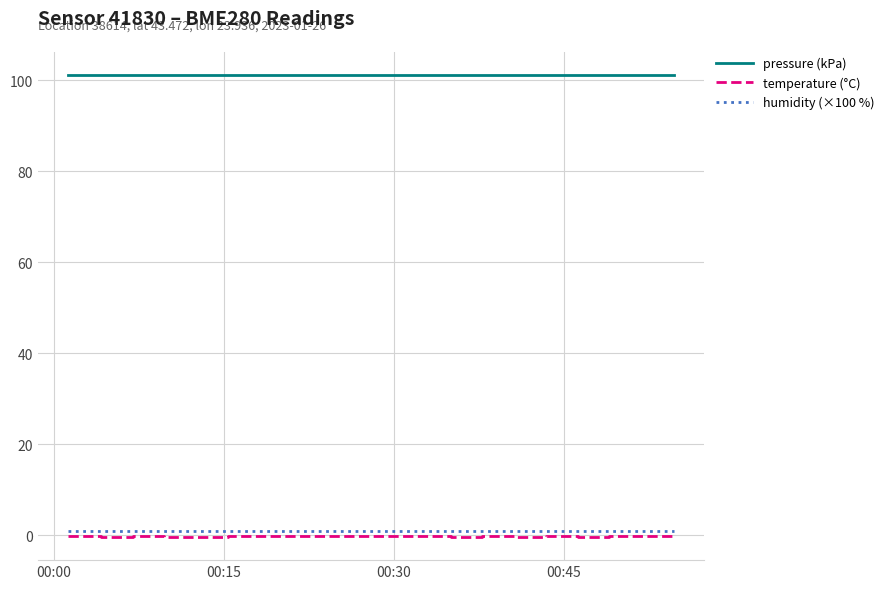

In temperature (°C), how many points are lower than both neighbors (excluding endpoints)?

7